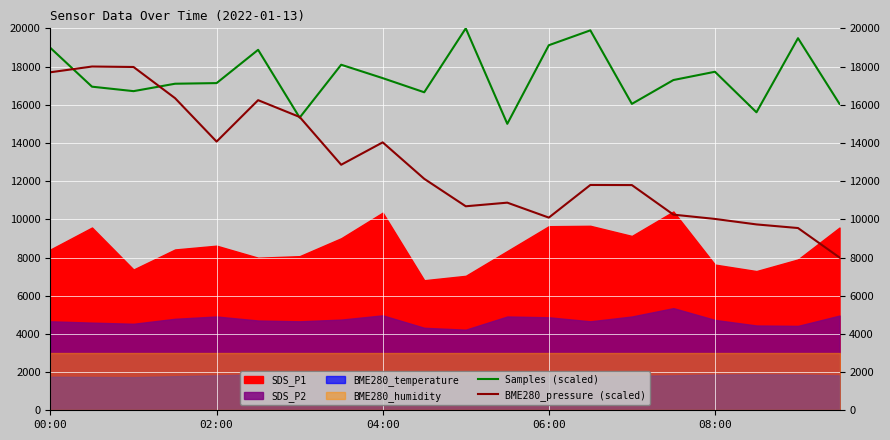

Reading left to right, extract all data points from this chart.

Samples (scaled): 18972.2	16944.8	16710.9	17099.3	17132.2	18874.6	15324.0	18094.1	17392.2	16651.9	20000.0	15000.0	19115.3	19894.5	16044.1	17293.0	17725.9	15603.1	19483.6	16043.2
BME280_pressure (scaled): 17699.9	18000.0	17976.1	16343.2	14069.6	16238.2	15358.2	12856.4	14029.1	12120.0	10682.3	10871.9	10089.5	11797.9	11792.3	10244.1	10019.5	9732.3	9542.7	8000.0